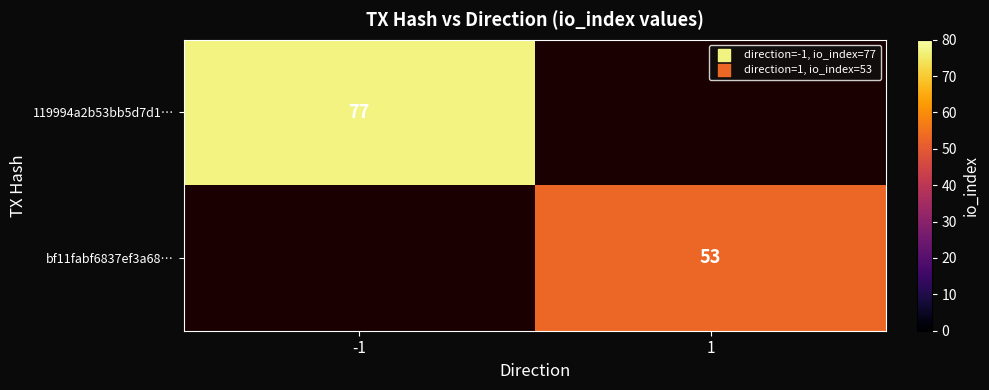

At which category does the chart reach its peak across all series?

-1